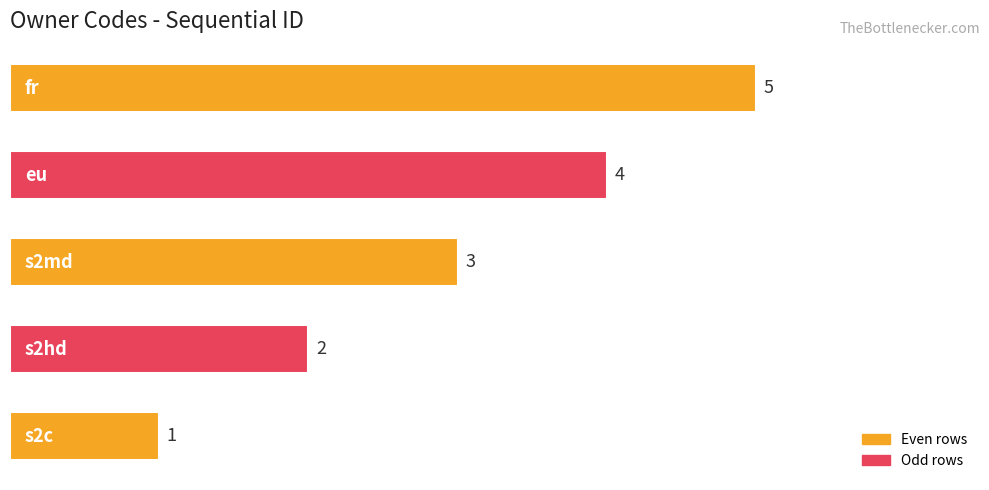

What is the sum of all values?

15